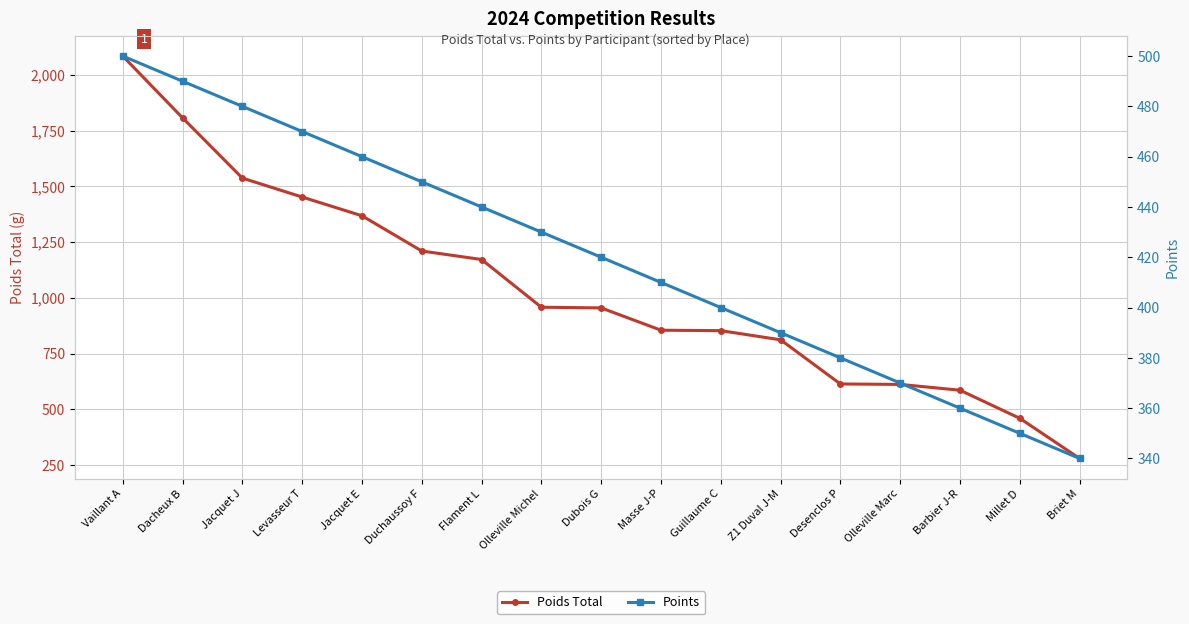

Where does the Points series first go above 420?

Vaillant A